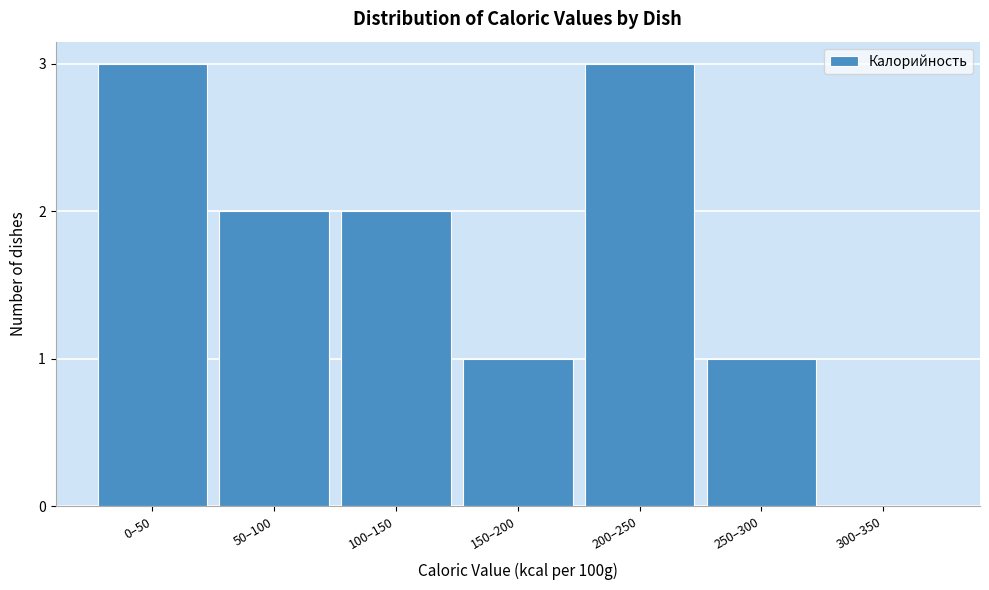

Reading left to right, what are all the values shown in this chart?

0–50=3	50–100=2	100–150=2	150–200=1	200–250=3	250–300=1	300–350=0